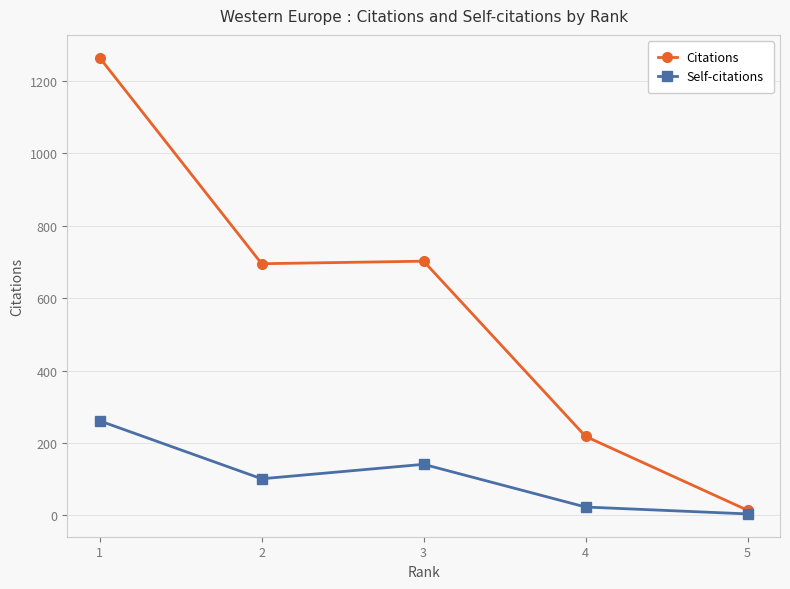

At which category is the sum across all series the highest?

1